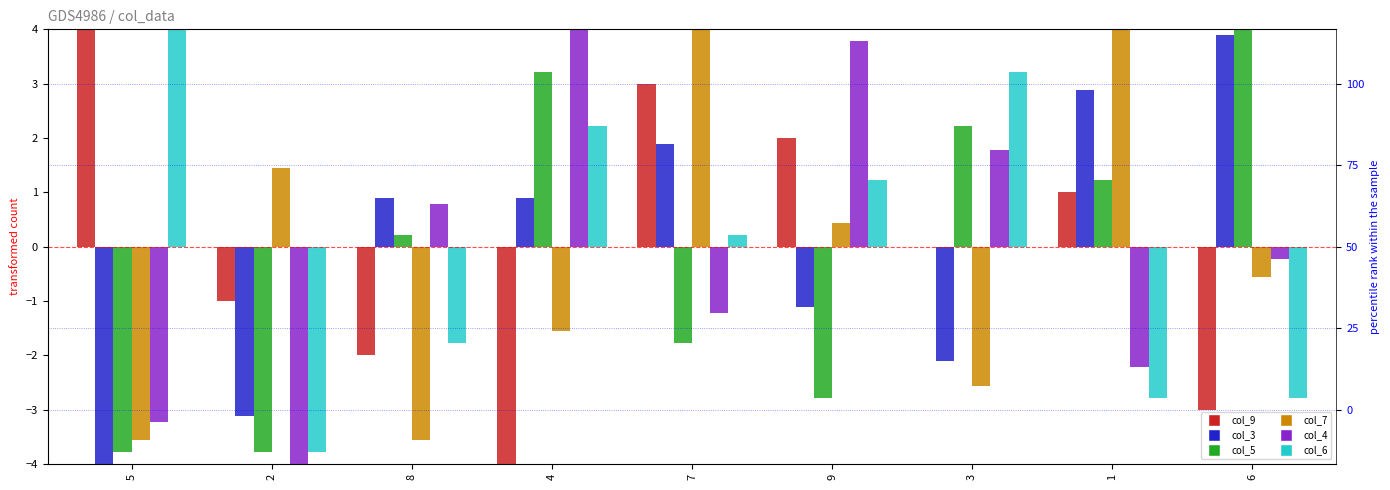

What position from the right is 4?

6